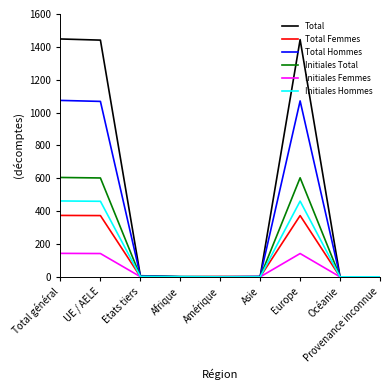

What is the greatest value displayed?

1448